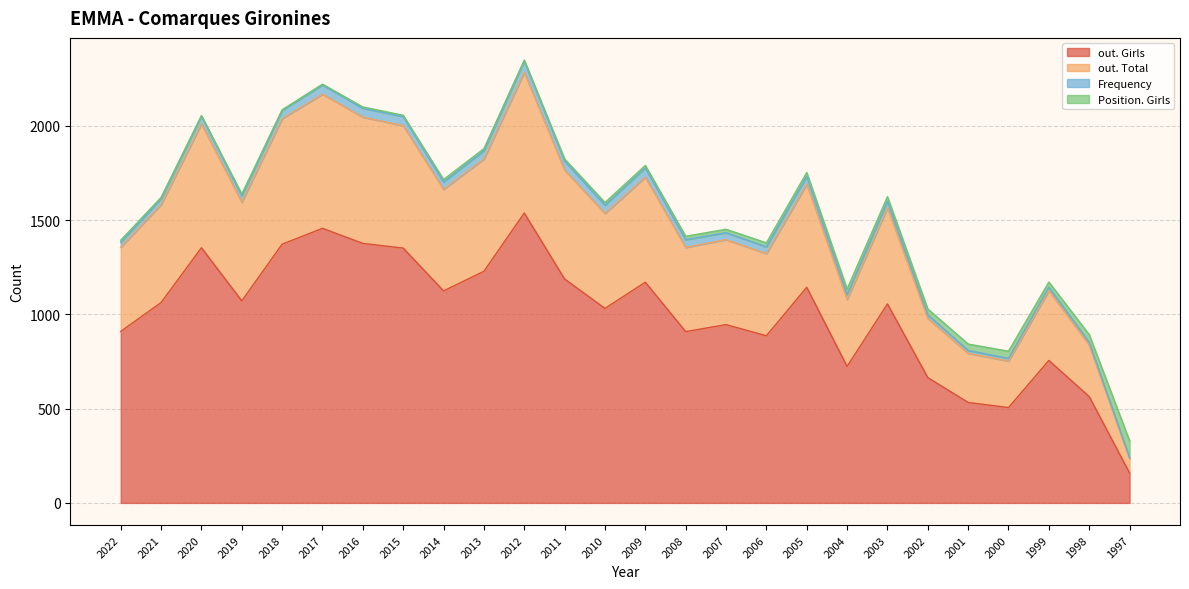

True or false: out. Total and out. Girls intersect in this chart.

False